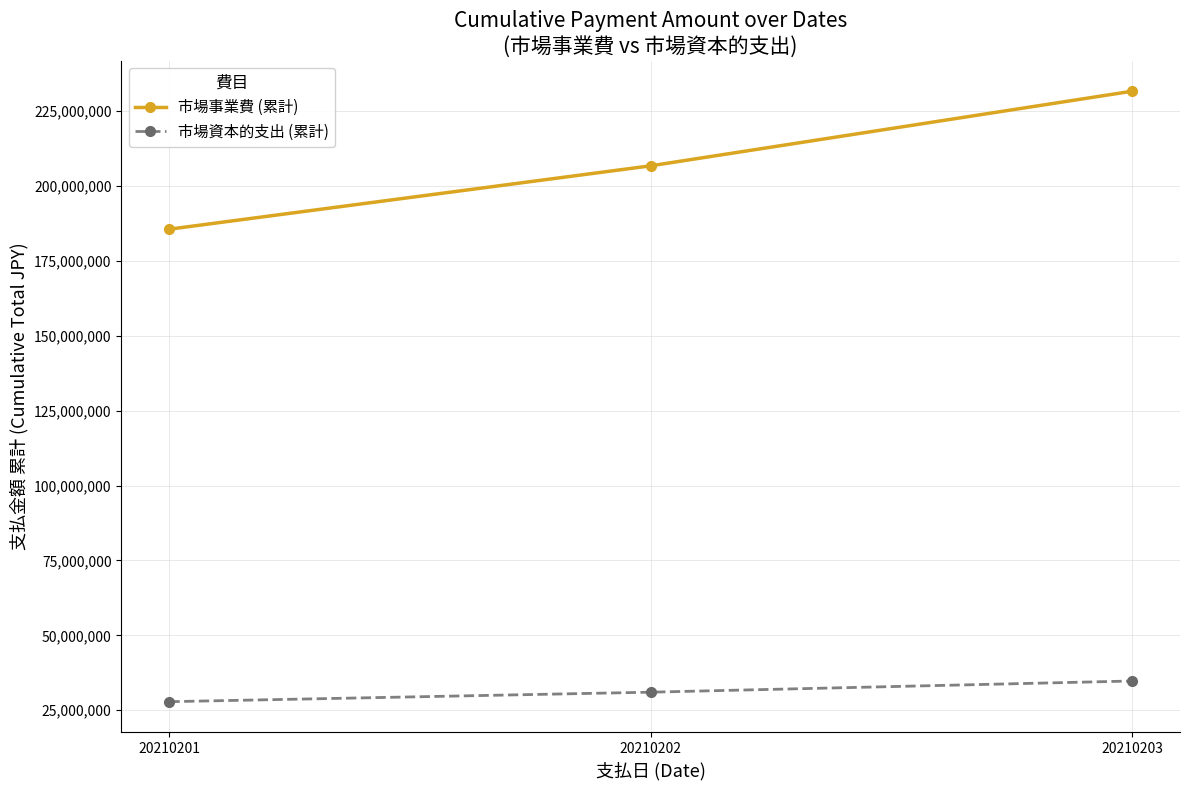

What is the difference between the highest and lowest values at 20210201?

157772415.1